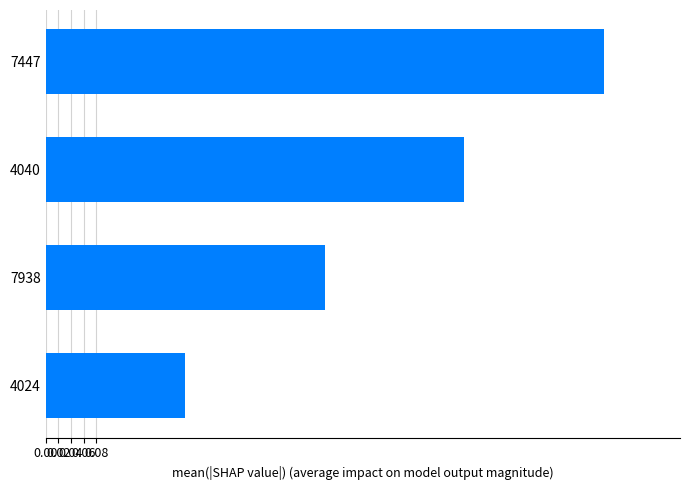

What is the sum of the values at 4040 and 7447?

1.5